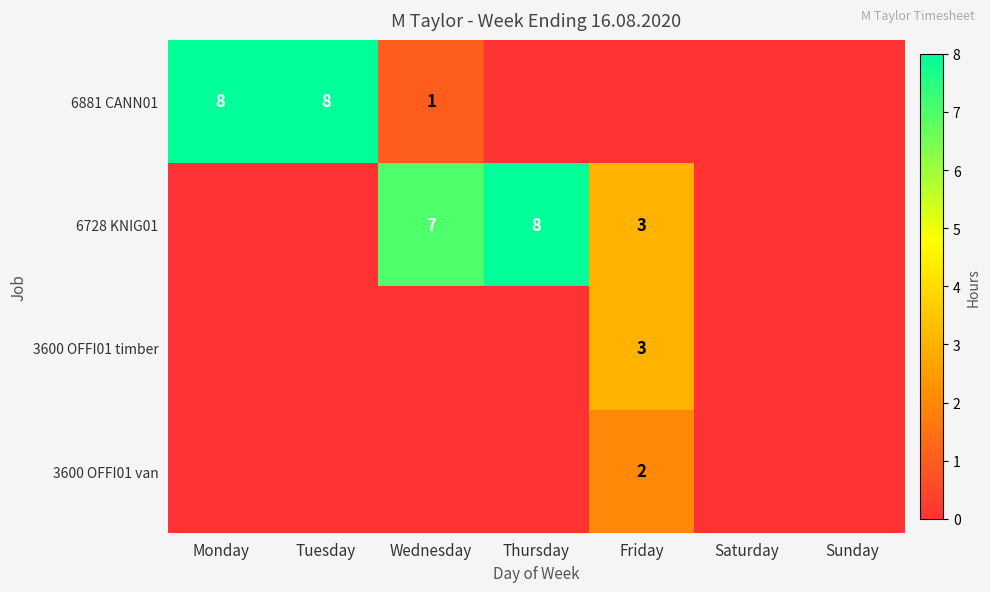

True or false: 3600 OFFI01 van has a value of 2 at Friday.

True